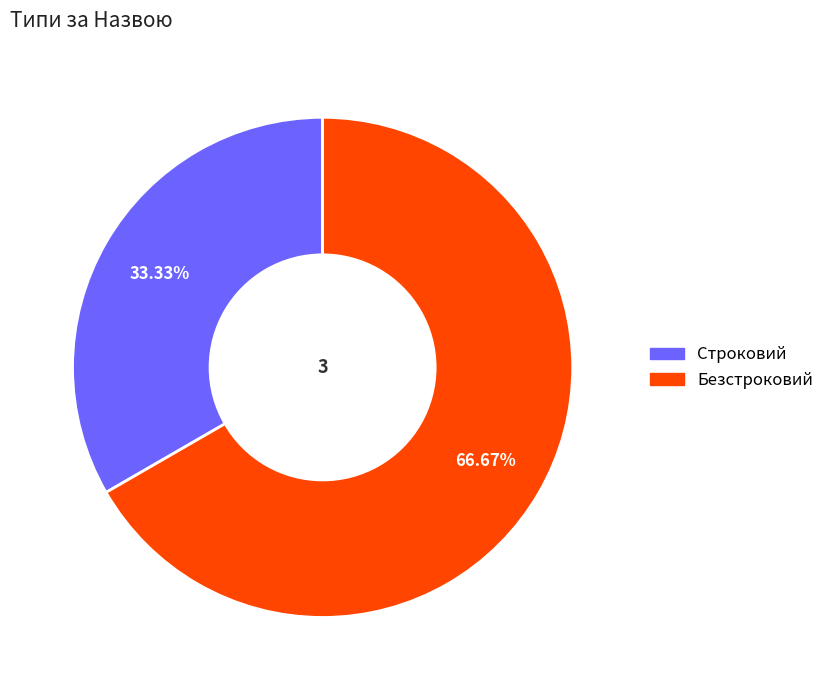

Does any single category account for the majority?

Yes